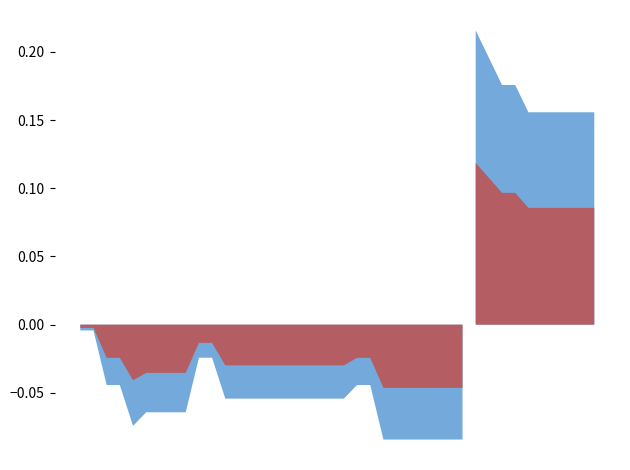

How many series are shown in this chart?

2